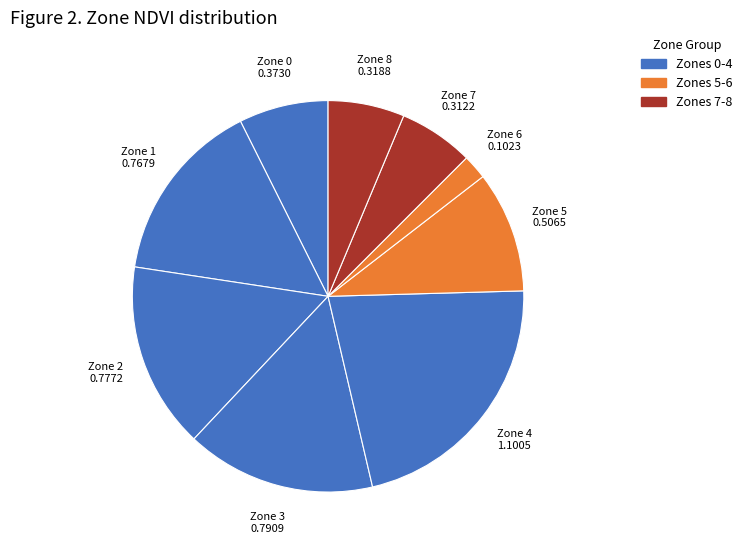

How many segments does this pie chart have?

9